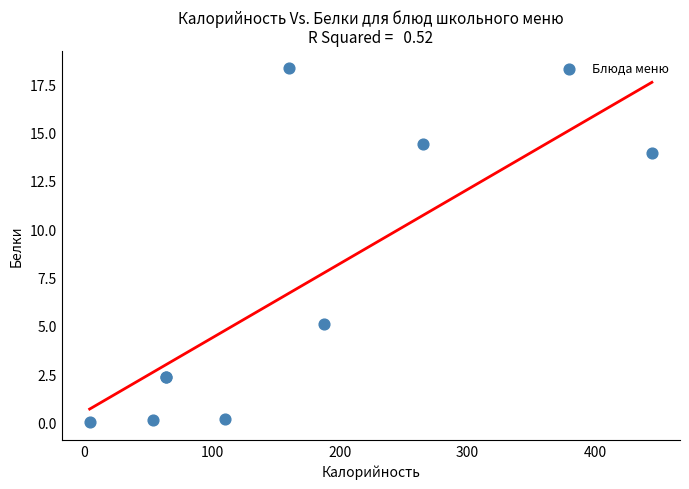

What Y value in the scatter plot is closest to 9?

5.1